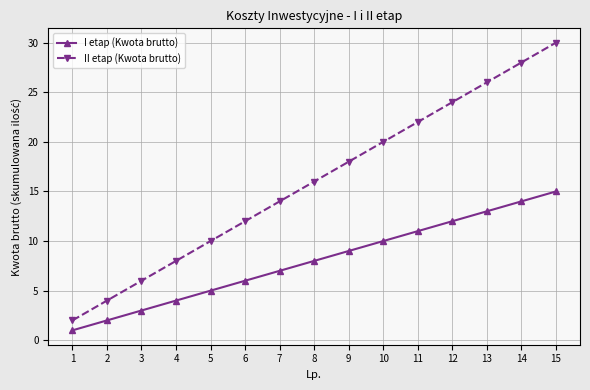

What is the sum of all I etap (Kwota brutto) values?

120